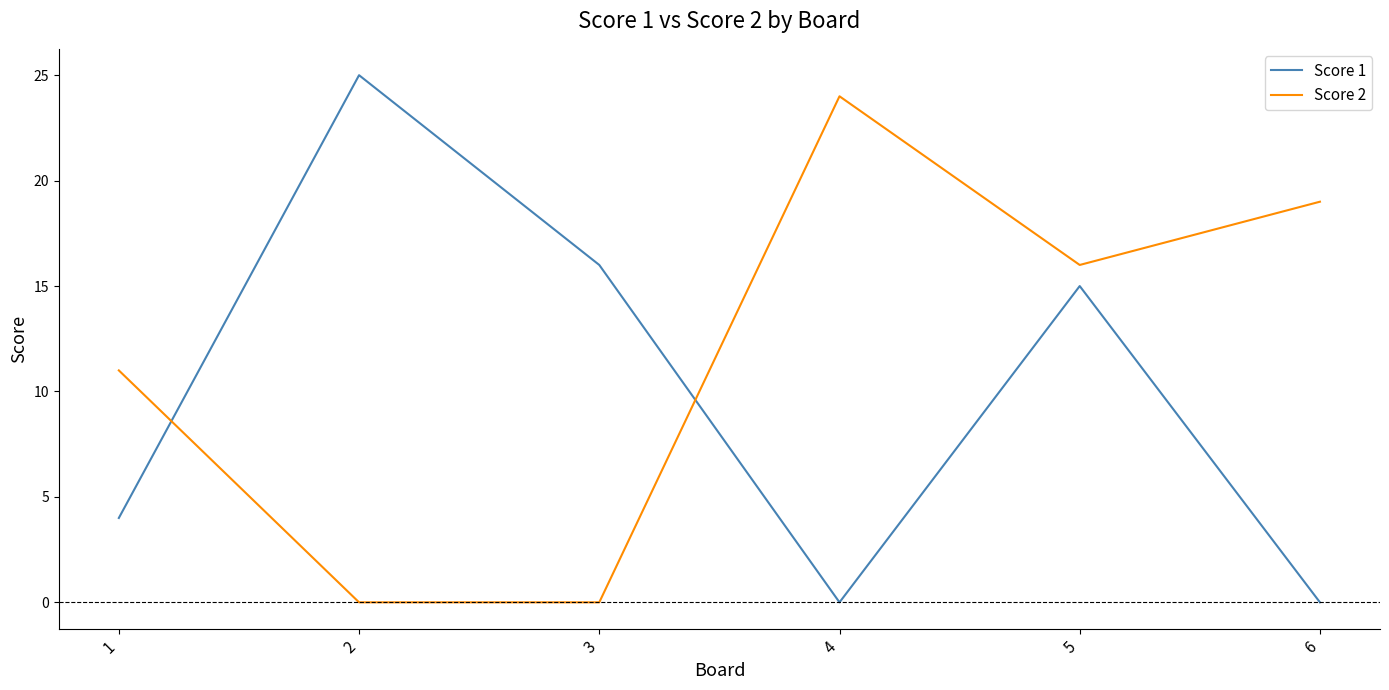

What is the greatest value displayed?

25